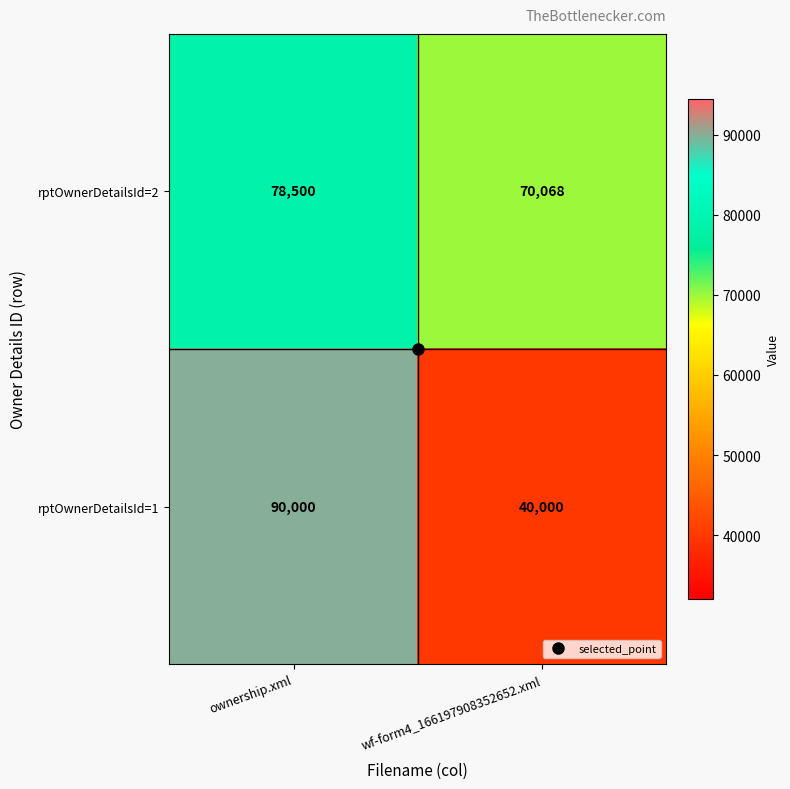

Rank the series by their maximum value, from highest to lowest.

rptOwnerDetailsId=1, rptOwnerDetailsId=2